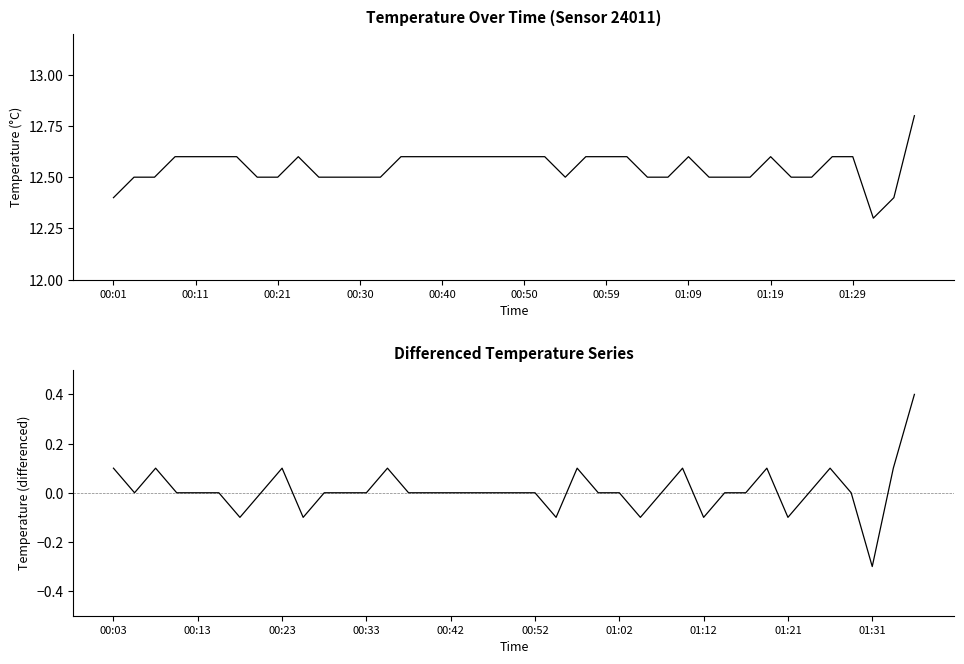

Count the values in the range 12 to 13.

40